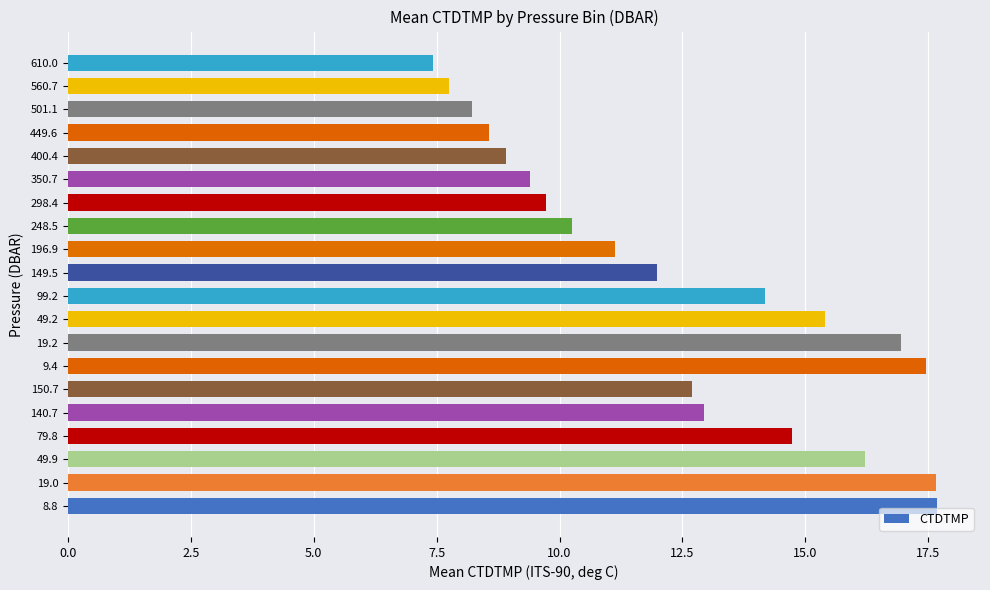

Are the bars grouped side by side (vs. stacked)?

No